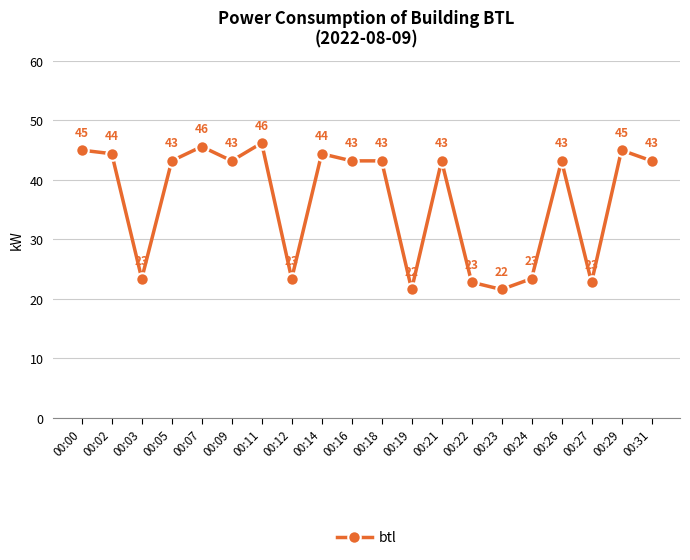

Read the value at 00:23.

21.6